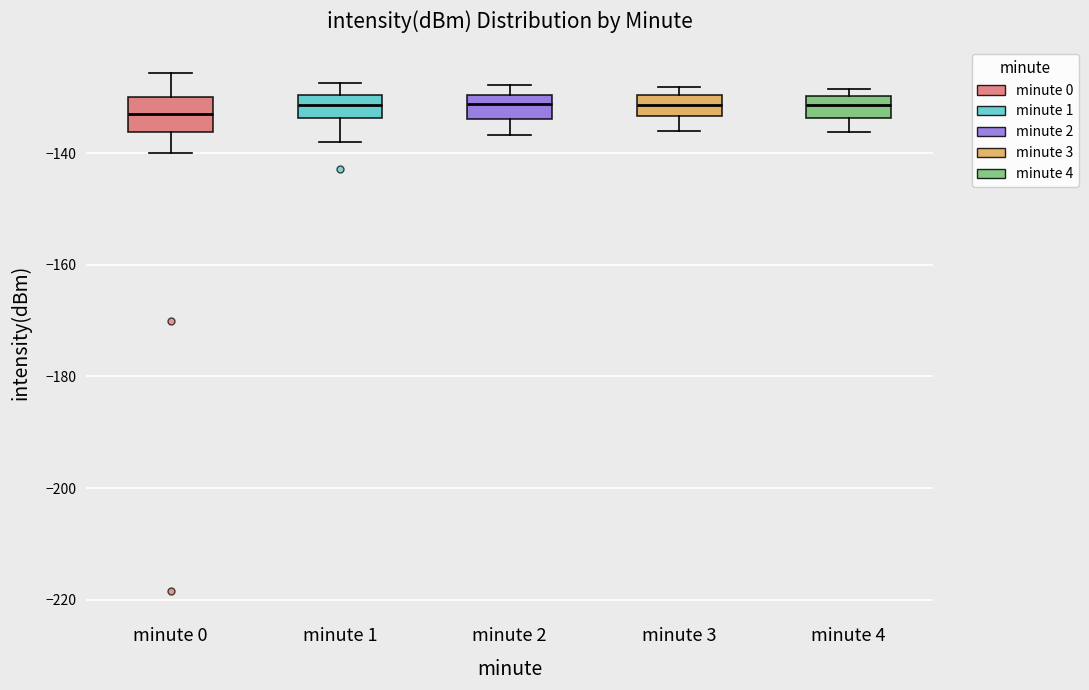

Reading left to right, transcribe this box plot: for each box, give where its median line is, the range the box spans, and where its two whiskers end, as read against the y-axis. The values are not printed on the chart, so give them approximately, as read against the axis.

minute 0: median -132, box -136 to -130, whiskers -140 to -126
minute 1: median -132, box -134 to -130, whiskers -138 to -128
minute 2: median -132, box -134 to -130, whiskers -136 to -128
minute 3: median -132, box -134 to -130, whiskers -136 to -128
minute 4: median -132, box -134 to -130, whiskers -136 to -128